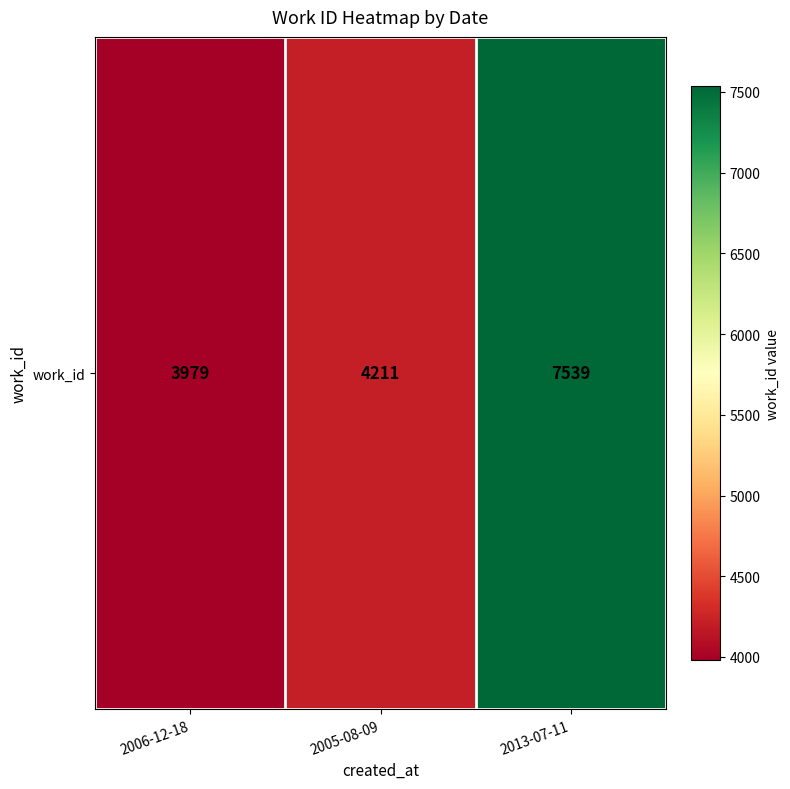

What is the change in value from 2006-12-18 to 2005-08-09?

+232